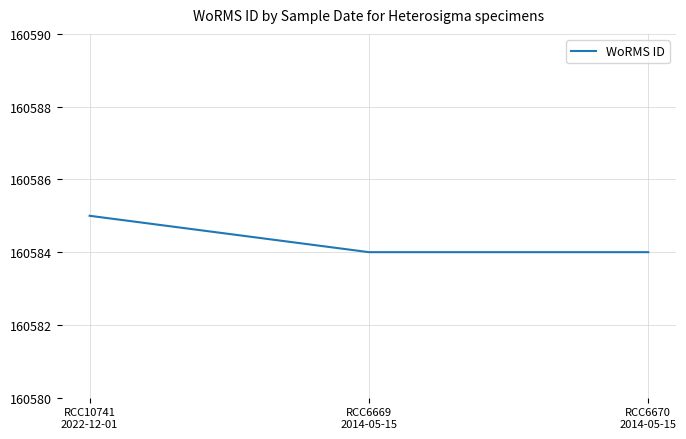

What is the sum of all values?

481753